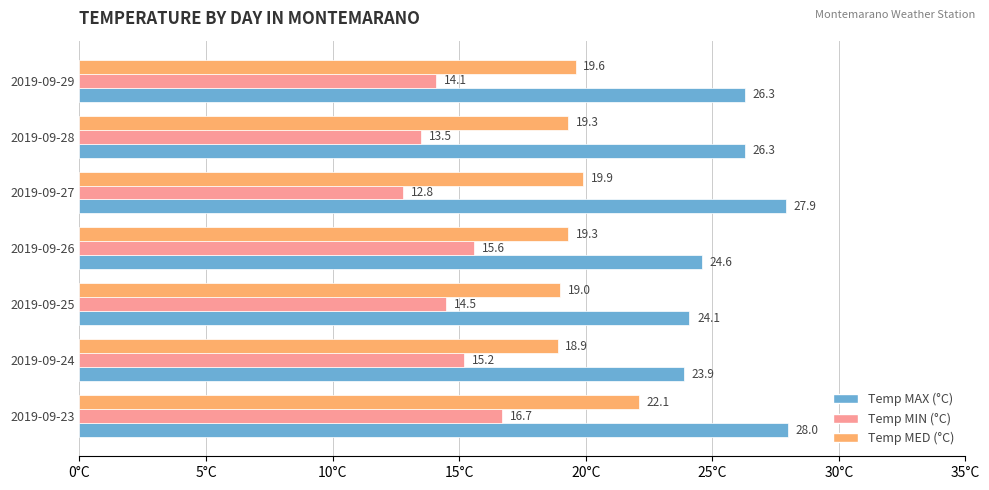

Is the value of Temp MED (°C) at 2019-09-27 greater than the value of Temp MIN (°C) at 2019-09-26?

Yes